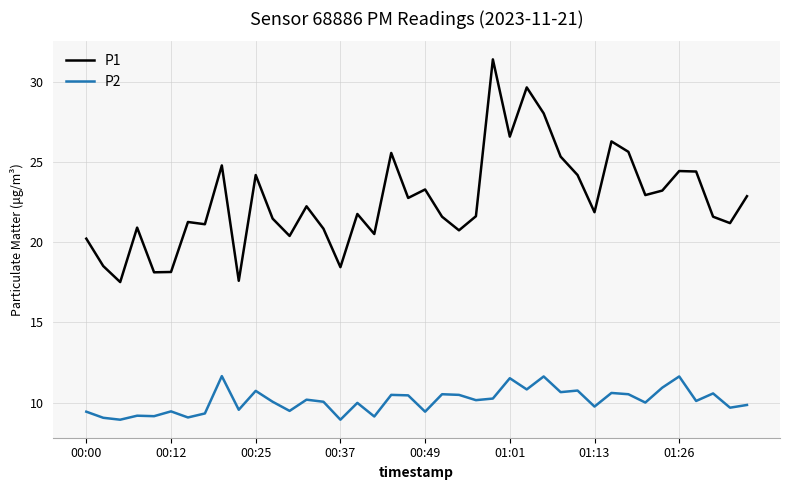

Rank the series by their maximum value, from lowest to highest.

P2, P1